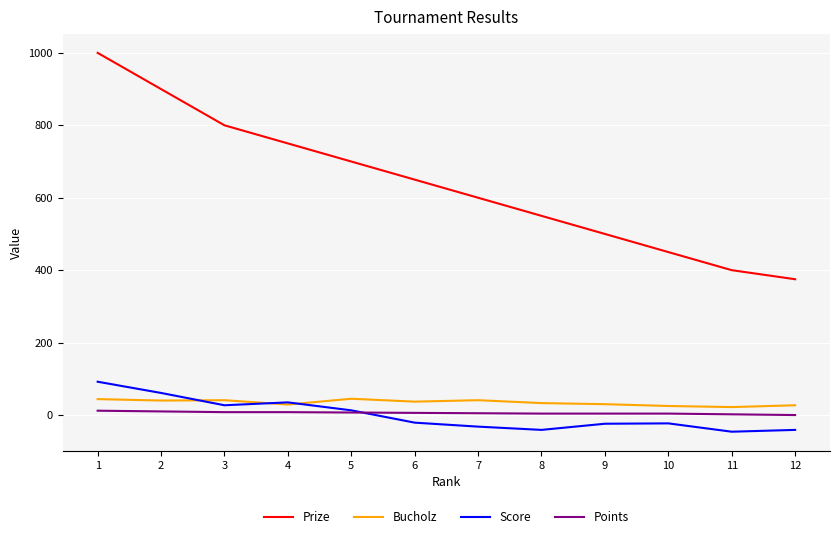

What are all the series names shown in the legend?

Prize, Bucholz, Score, Points